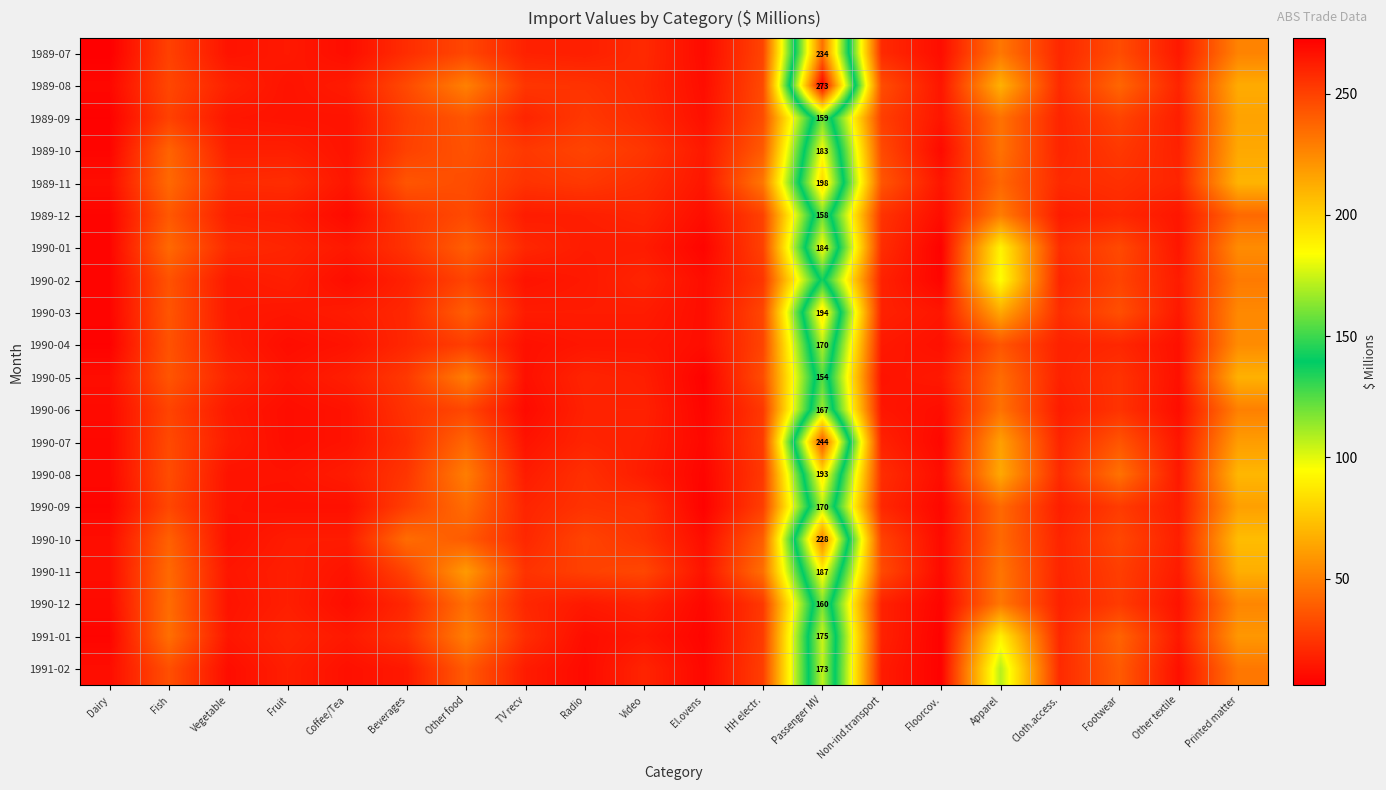

Read the 1990-01 value at Footwear.

32